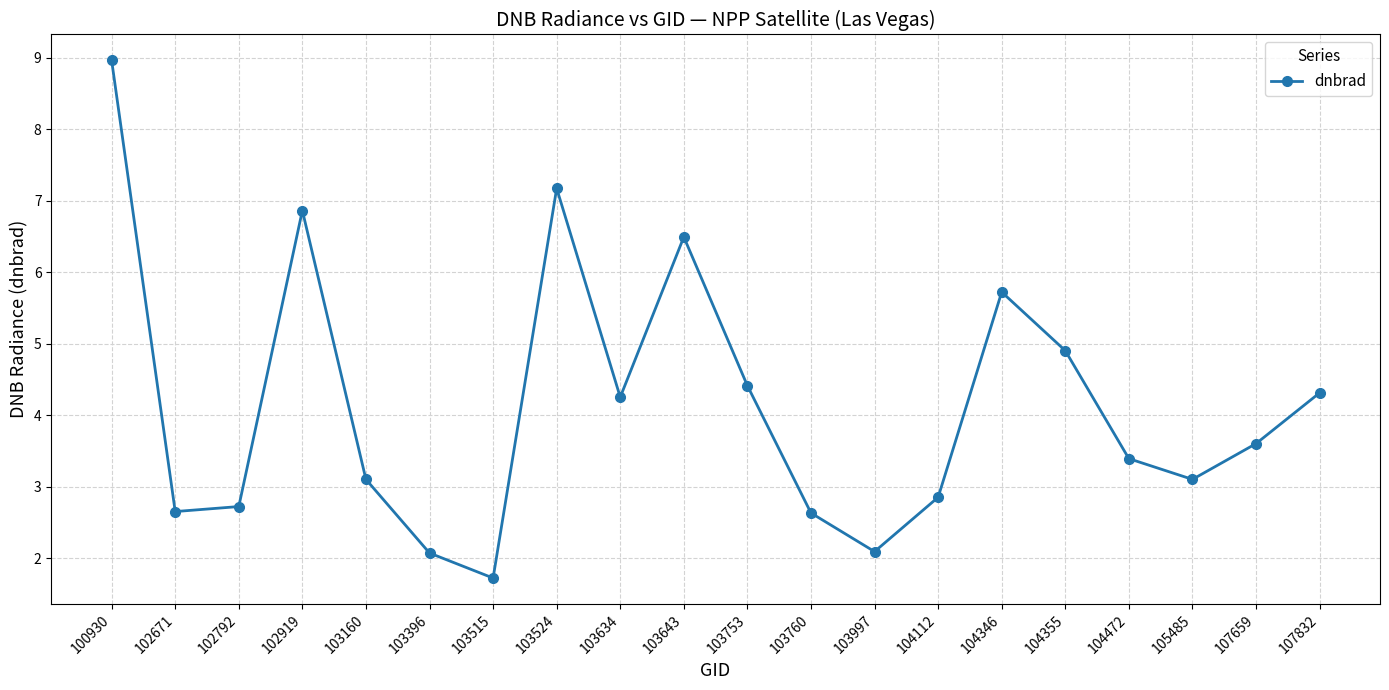

Count the number of categories in the chart.

20